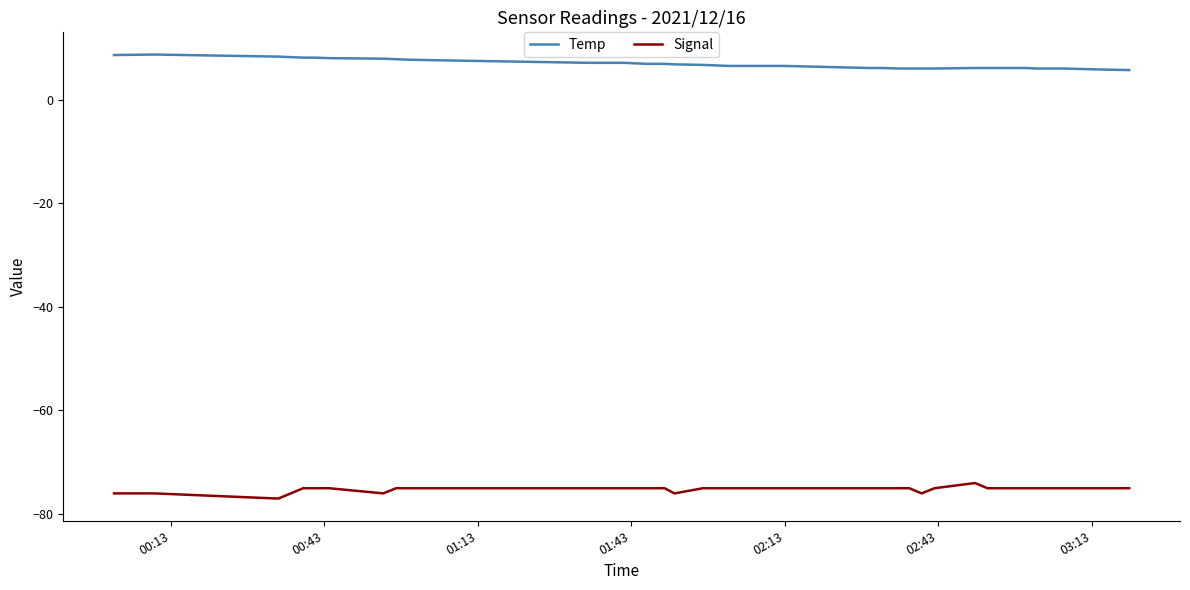

True or false: Temp and Signal cross at least once.

False